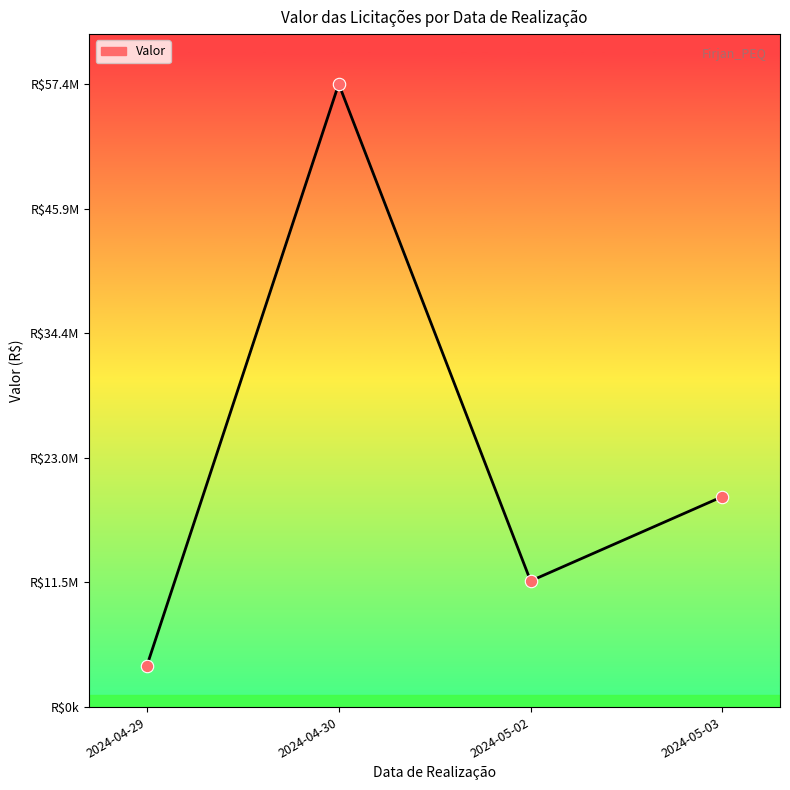

Is this an area chart (filled region under the line)?

Yes